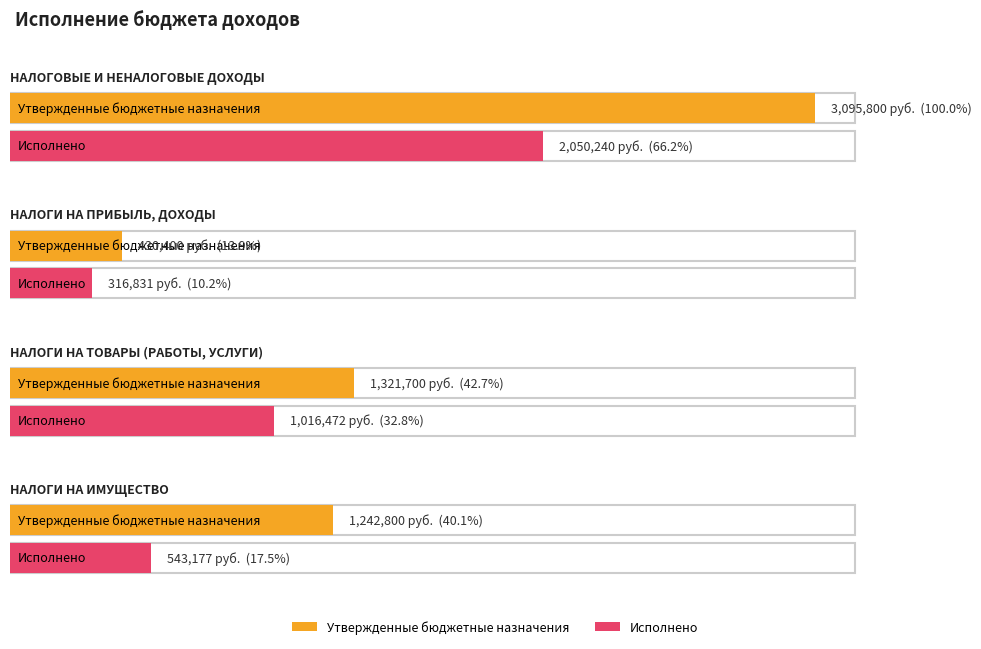

Which category has the highest value across all series?

НАЛОГОВЫЕ И НЕНАЛОГОВЫЕ ДОХОДЫ